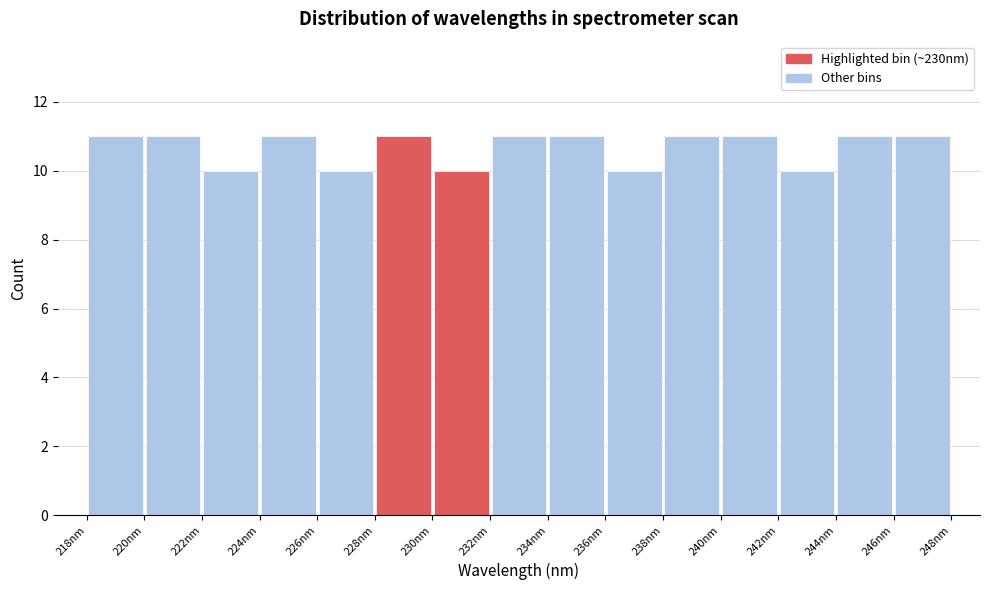

Reading left to right, list every bar in this chart as the range it spans on the x-axis followed by its height. Neither the bar edges nor the heights are printed on the chart, so give them approximately, as read against the axes.

218.0 to 220.0: 11
220.0 to 222.0: 11
222.0 to 224.0: 10
224.0 to 226.0: 11
226.0 to 228.0: 10
228.0 to 230.0: 11
230.0 to 232.0: 10
232.0 to 234.0: 11
234.0 to 236.0: 11
236.0 to 238.0: 10
238.0 to 240.0: 11
240.0 to 242.0: 11
242.0 to 244.0: 10
244.0 to 246.5: 11
246.5 to 248.5: 11